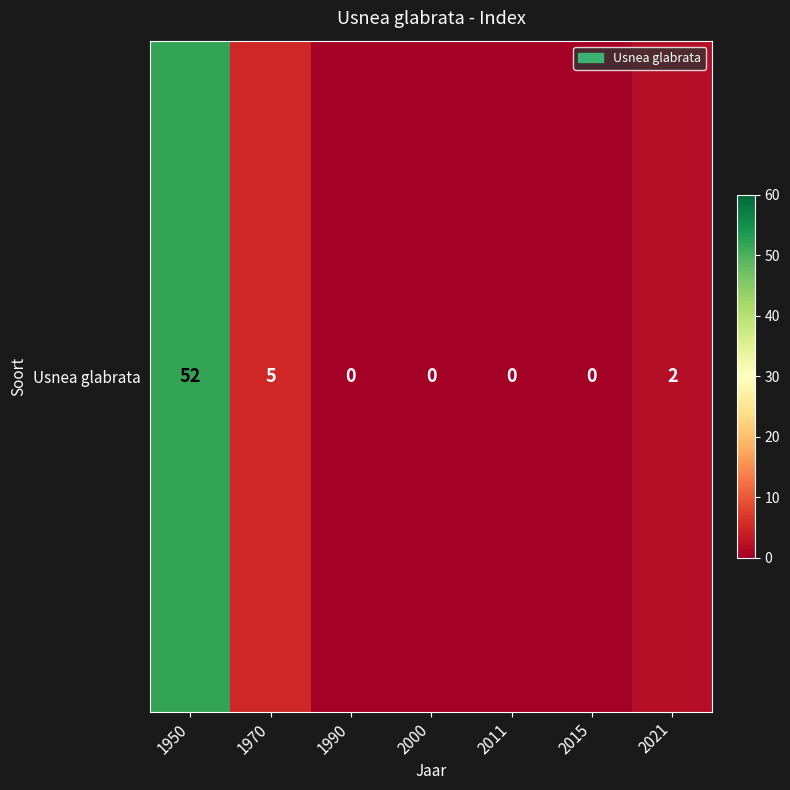

How many positive values are there?

3